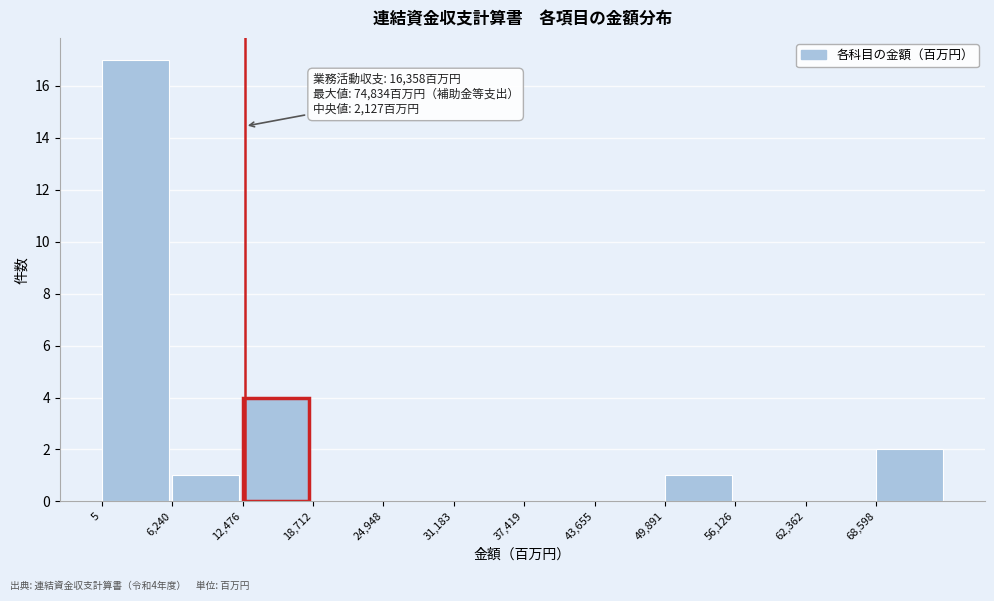

Which range on the x-axis has the tallest bar?

0 to 6000